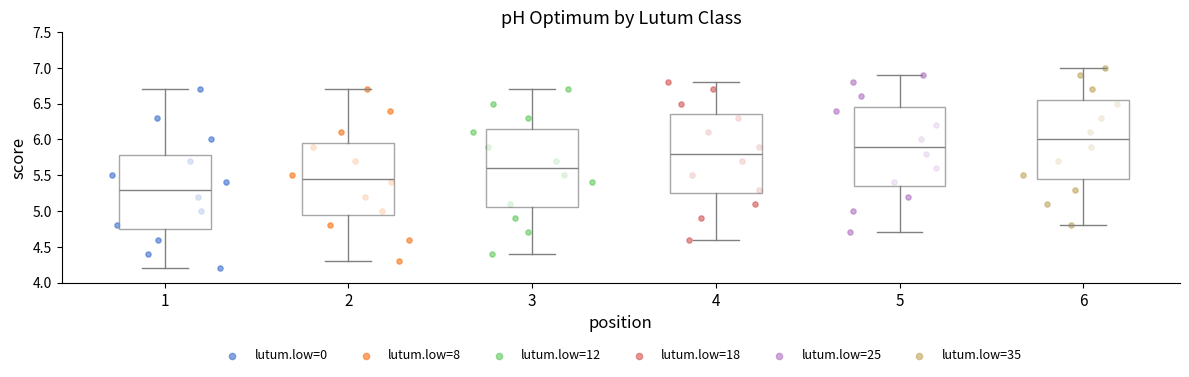

Where is the lower edge of the box at x = 4 on the y-axis? The values are not printed on the chart, so give them approximately, as read against the axis.

5.25